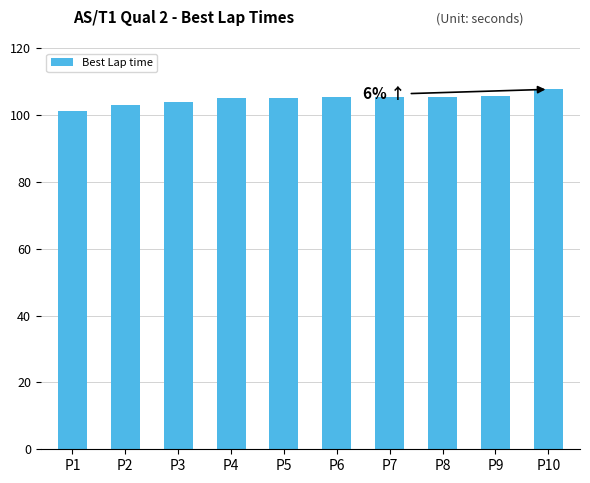

What is the value of the 7th bar from the left?

105.3